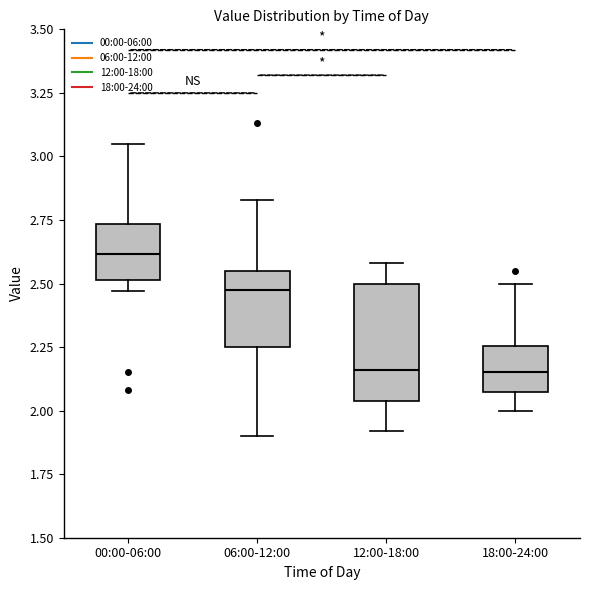

Reading left to right, transcribe this box plot: for each box, give where its median line is, the range the box spans, and where its two whiskers end, as read against the y-axis. The values are not printed on the chart, so give them approximately, as read against the axis.

00:00-06:00: median 2.60, box 2.50 to 2.75, whiskers 2.45 to 3.05
06:00-12:00: median 2.50, box 2.25 to 2.55, whiskers 1.90 to 2.85
12:00-18:00: median 2.15, box 2.05 to 2.50, whiskers 1.90 to 2.60
18:00-24:00: median 2.15, box 2.10 to 2.25, whiskers 2.00 to 2.50